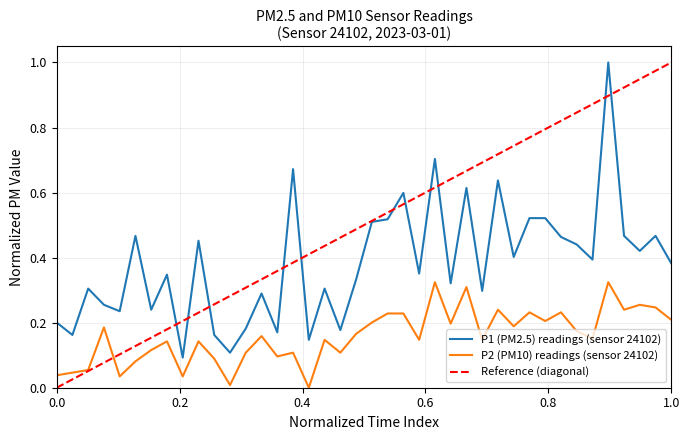

True or false: P1 (PM2.5) readings (sensor 24102) and P2 (PM10) readings (sensor 24102) cross at least once.

False